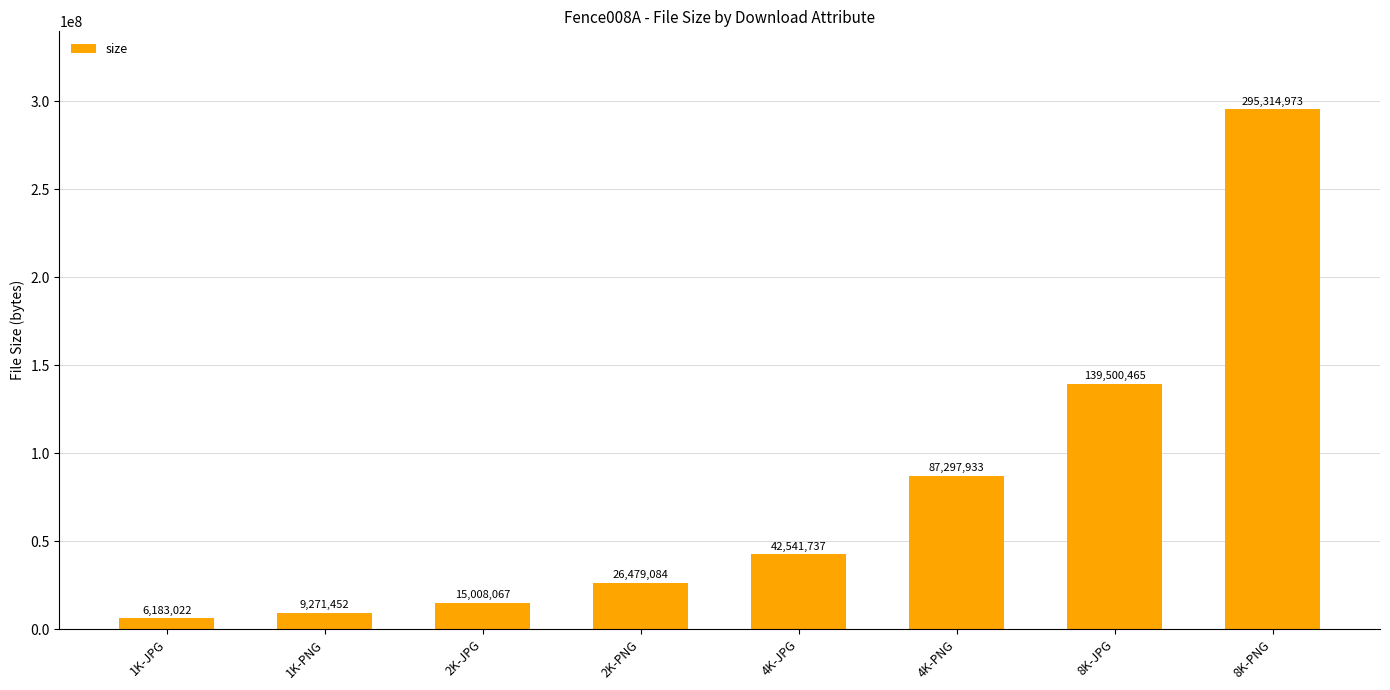

What is the change in value from 2K-PNG to 4K-PNG?

+60818849